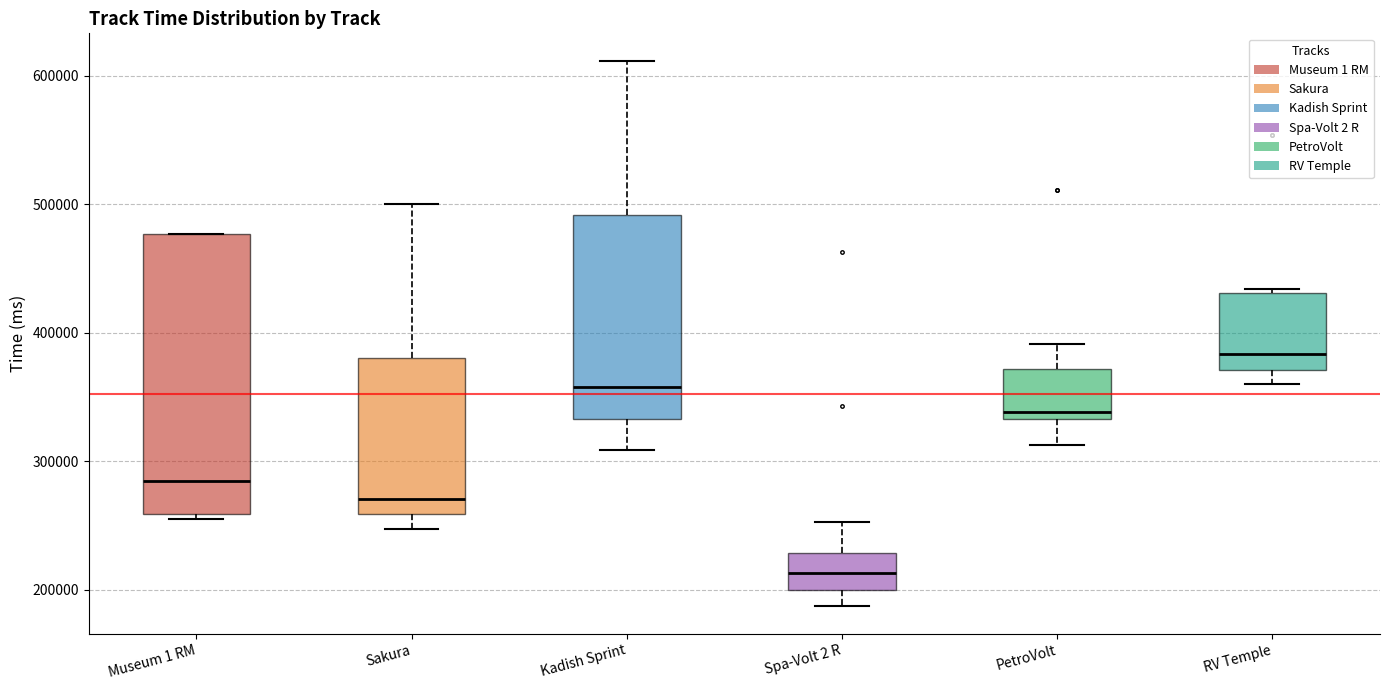

Which box has the highest median line?

RV Temple